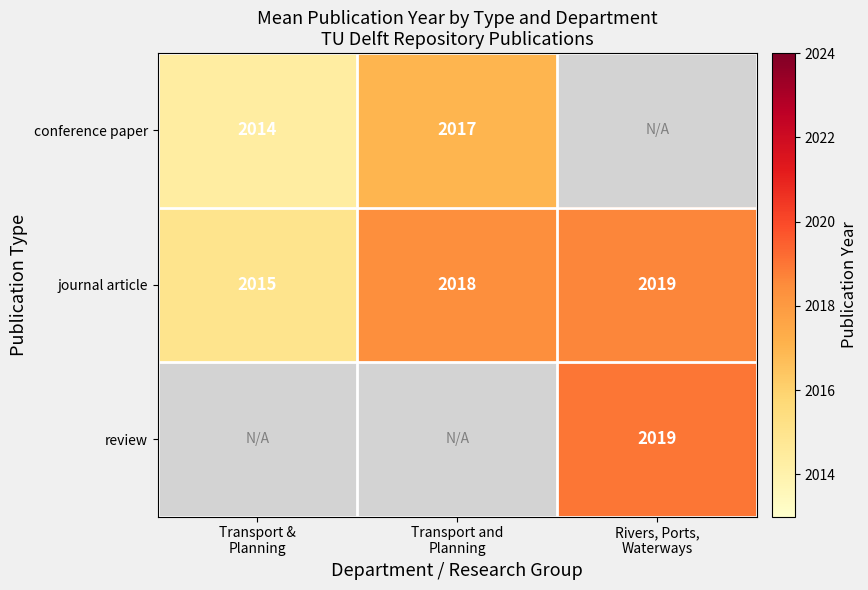

How many data points in journal article are less than 2018?

1